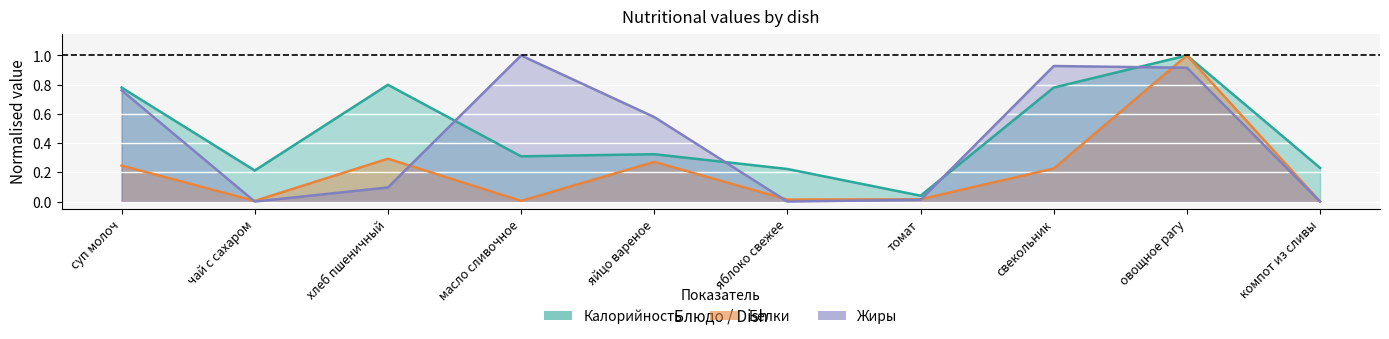

What is the difference between the Жиры values at томат and хлеб пшеничный?

0.1